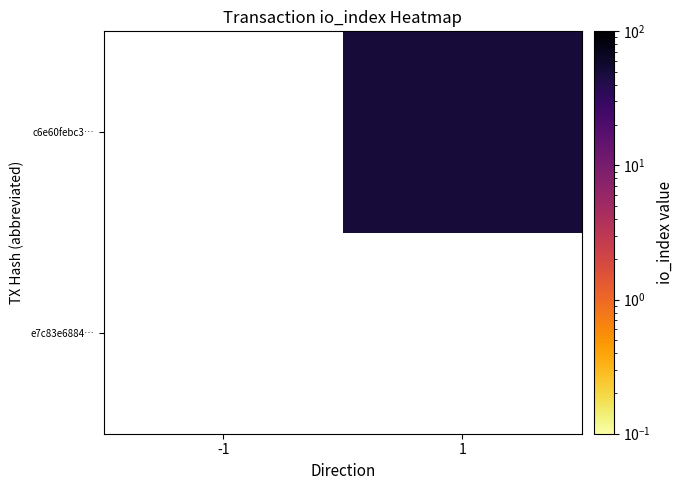

How many distinct data groups are displayed?

2